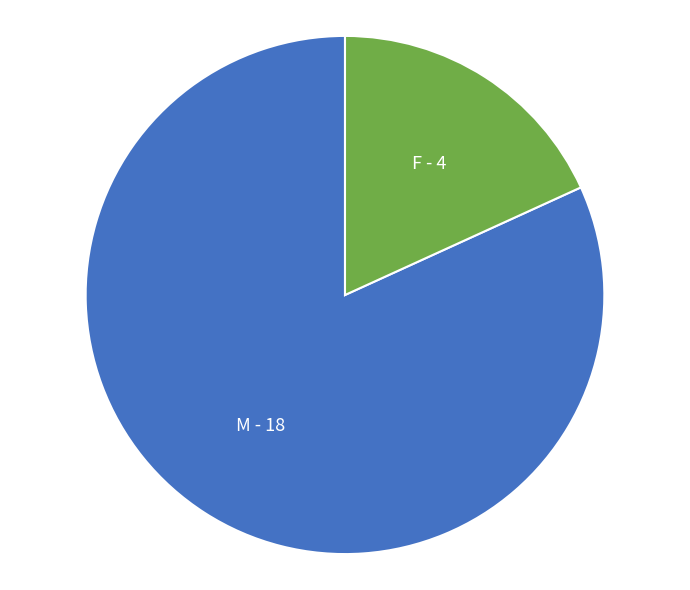

Do M and F together represent more than half of the pie?

Yes